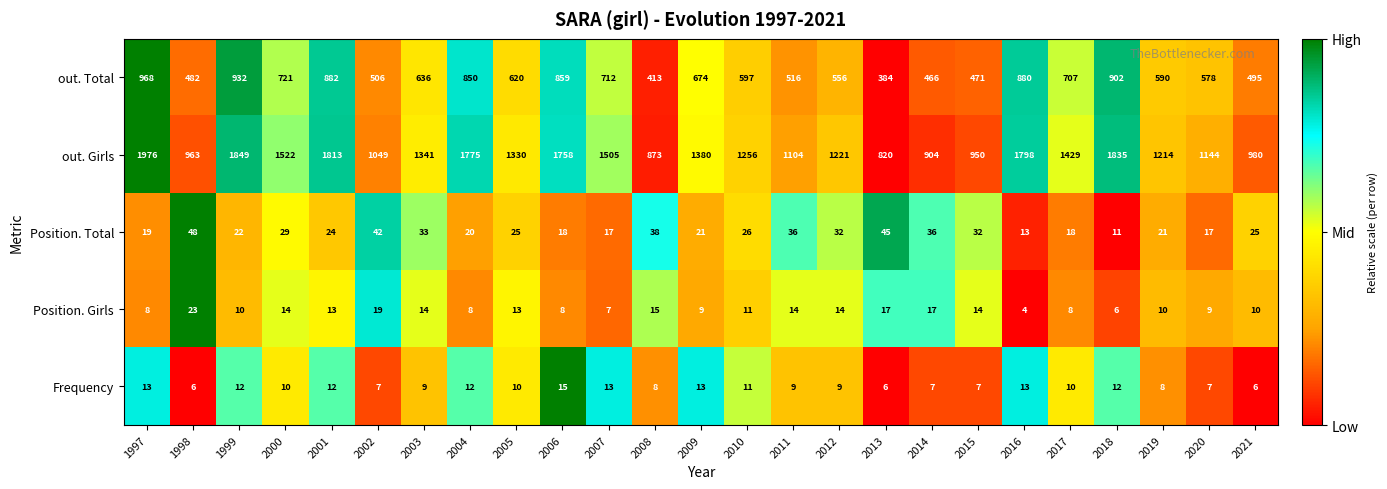

Rank the series at 2020 from highest to lowest value.

out. Girls, out. Total, Position. Total, Position. Girls, Frequency